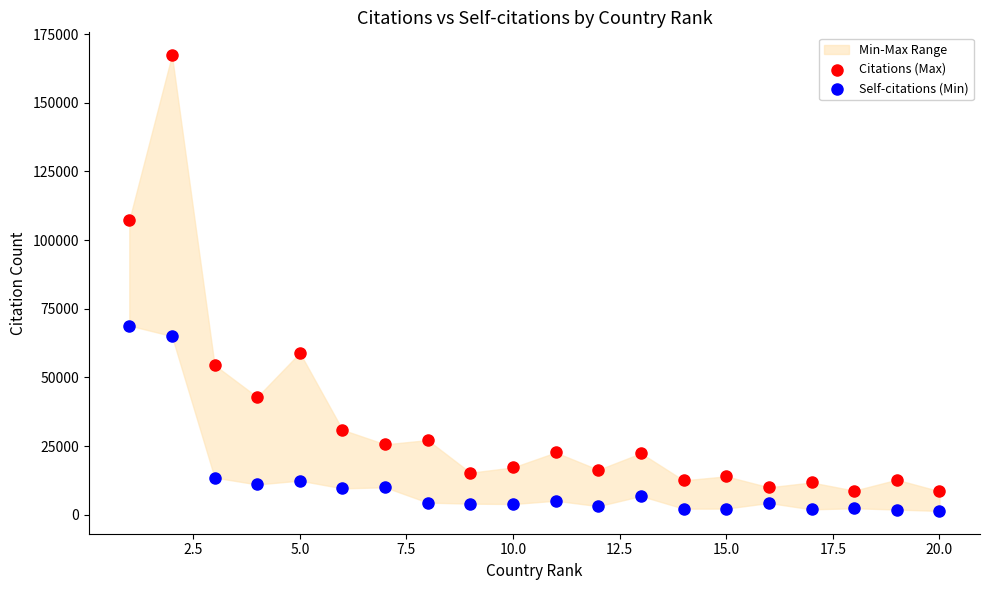

In the Self-citations (Min) series, what Y value is closest to 35159?

13568